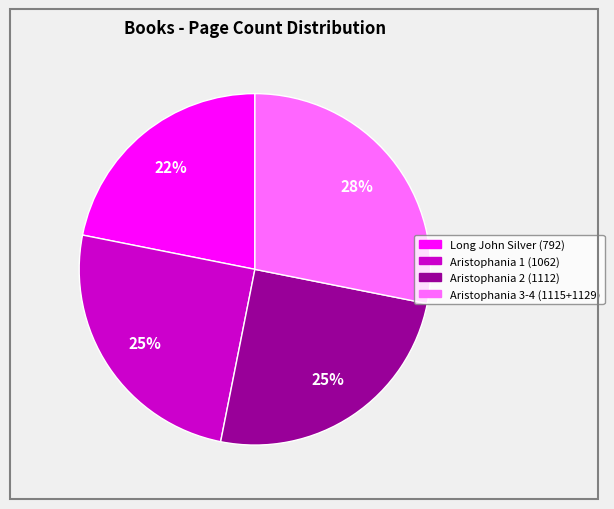

Is the sum of Long John Silver (792) and Aristophania 2 (1112) greater than half?

No